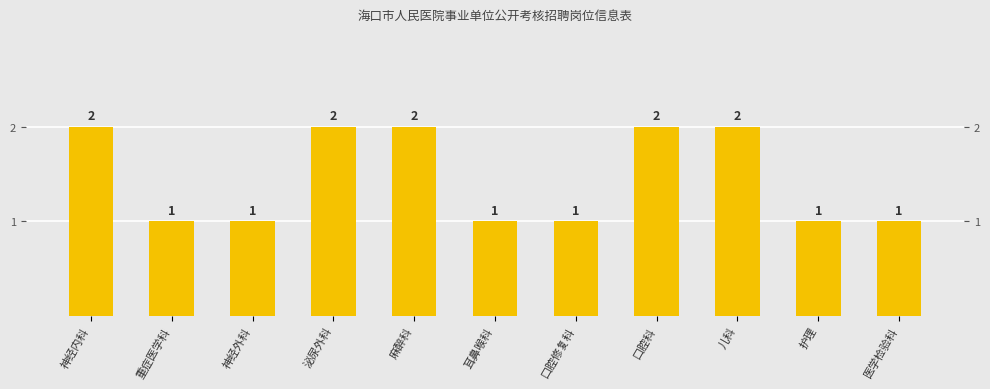

Is it true that the value at 口腔修复科 is 0?

False